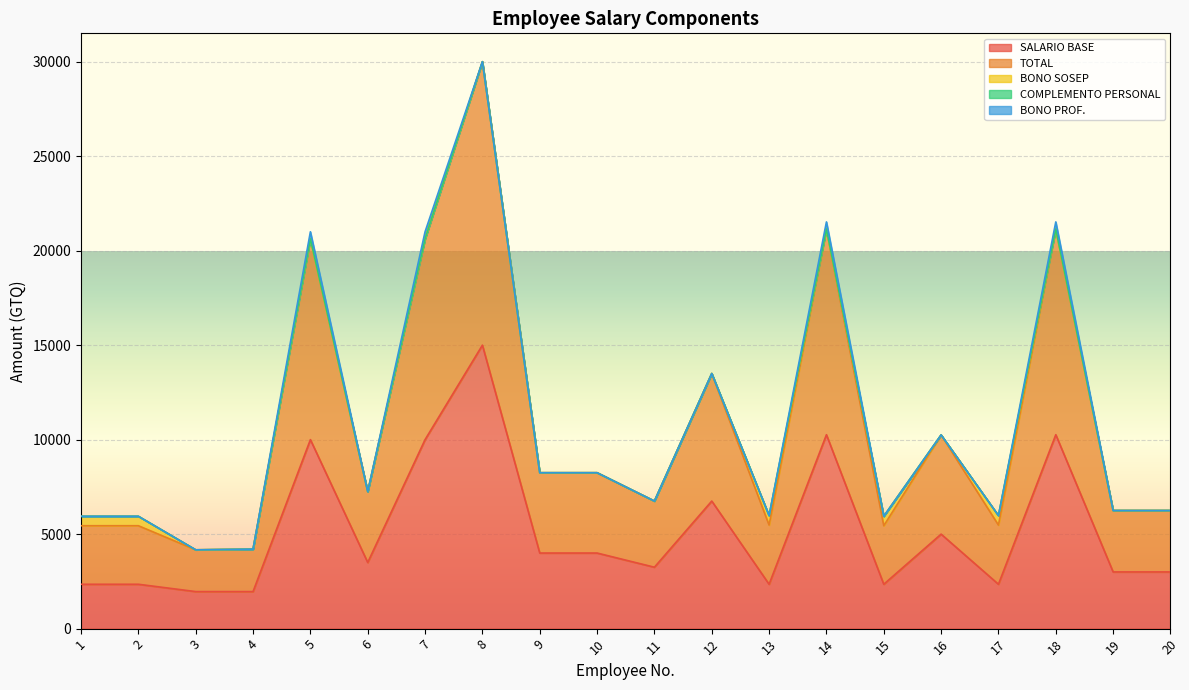

What is the difference between the highest and lowest values at 1?

3097.5